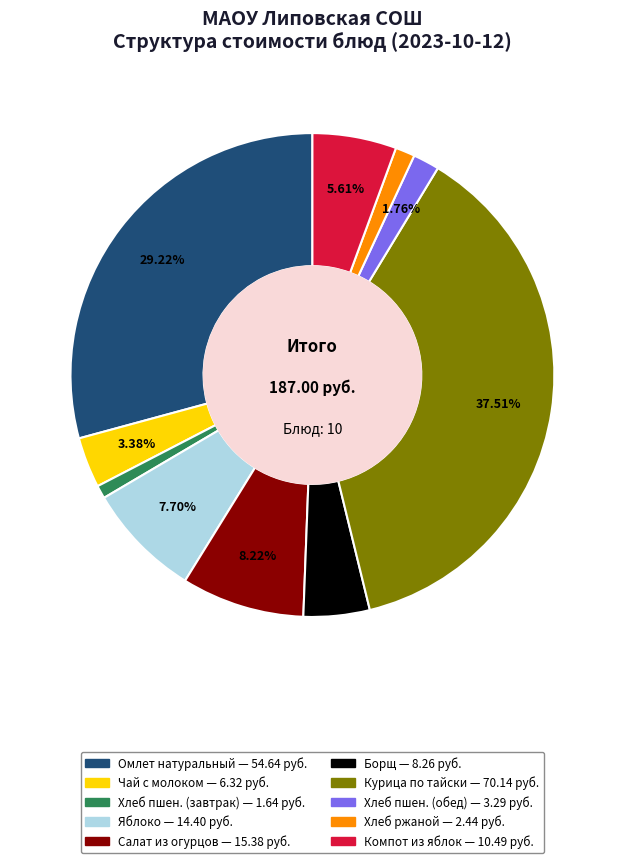

Is there any slice that represents more than half of the pie?

No